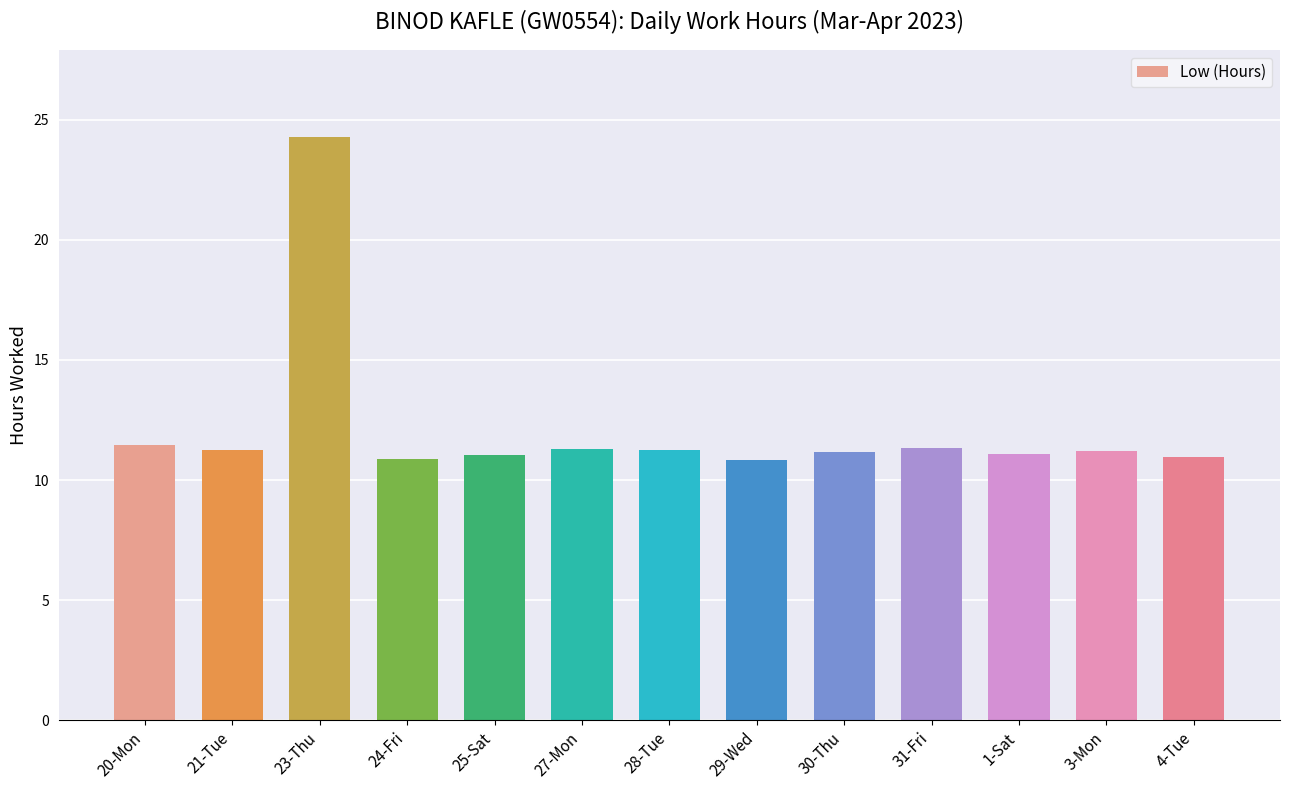

Are the bars grouped side by side (vs. stacked)?

No